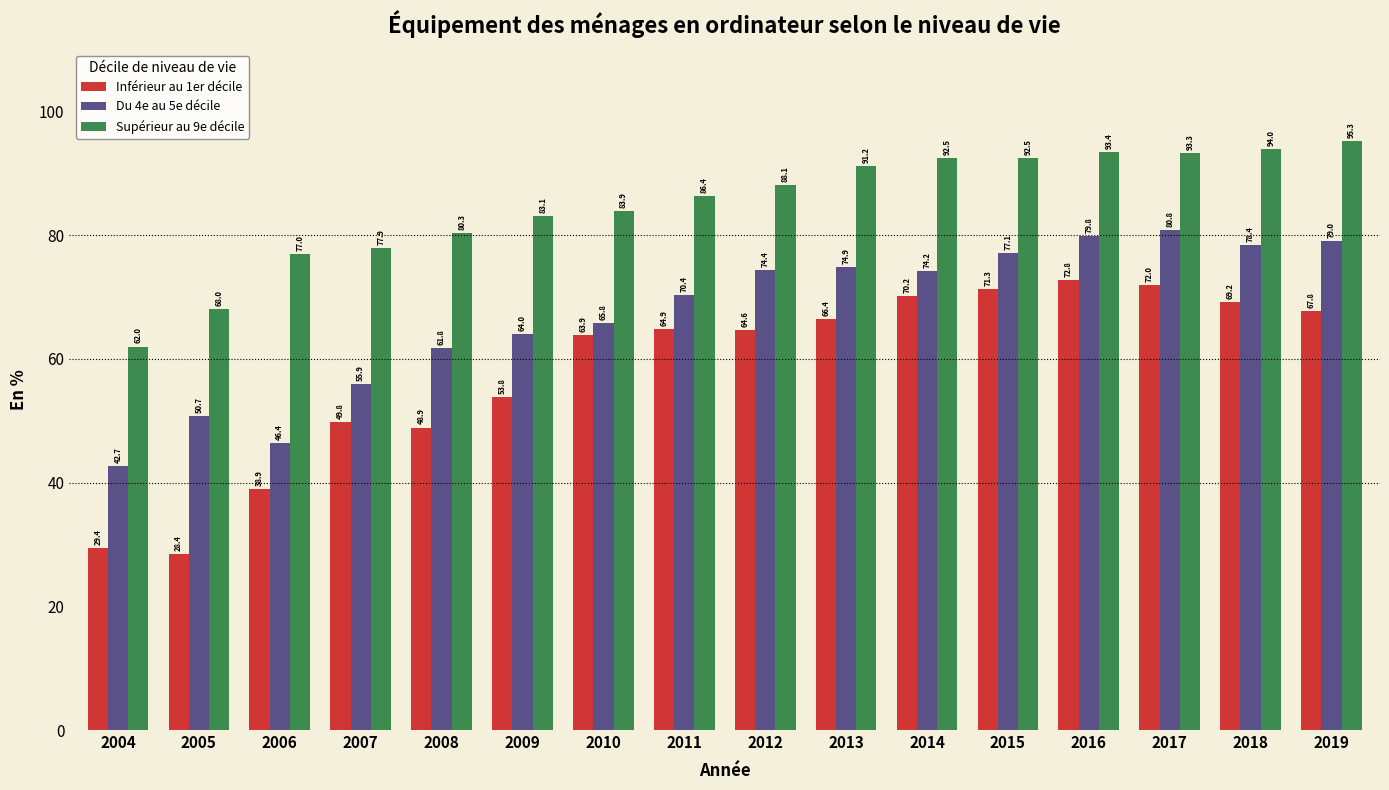

Reading left to right, list all the values displayed in this chart.

Inférieur au 1er décile: 29.4	28.4	38.9	49.8	48.9	53.8	63.9	64.9	64.6	66.4	70.2	71.3	72.8	72.0	69.2	67.8
Du 4e au 5e décile: 42.7	50.7	46.4	55.9	61.8	64.0	65.8	70.4	74.4	74.9	74.2	77.1	79.8	80.8	78.4	79.0
Supérieur au 9e décile: 62.0	68.0	77.0	77.9	80.3	83.1	83.9	86.4	88.1	91.2	92.5	92.5	93.4	93.3	94.0	95.3